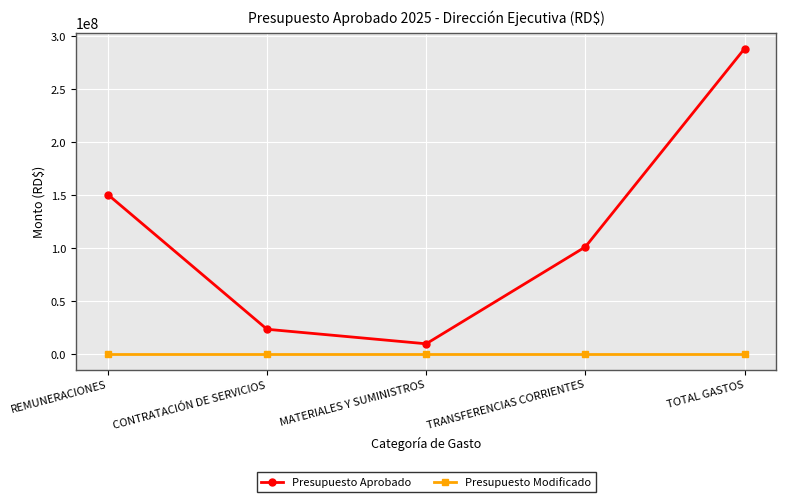

How many lines are shown in the chart?

2